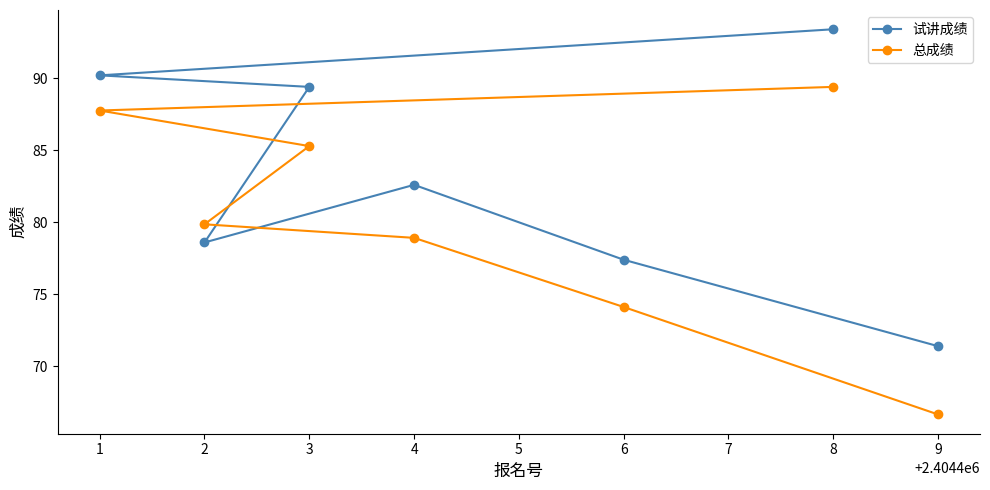

What is the average value of the 试讲成绩 series?

83.3